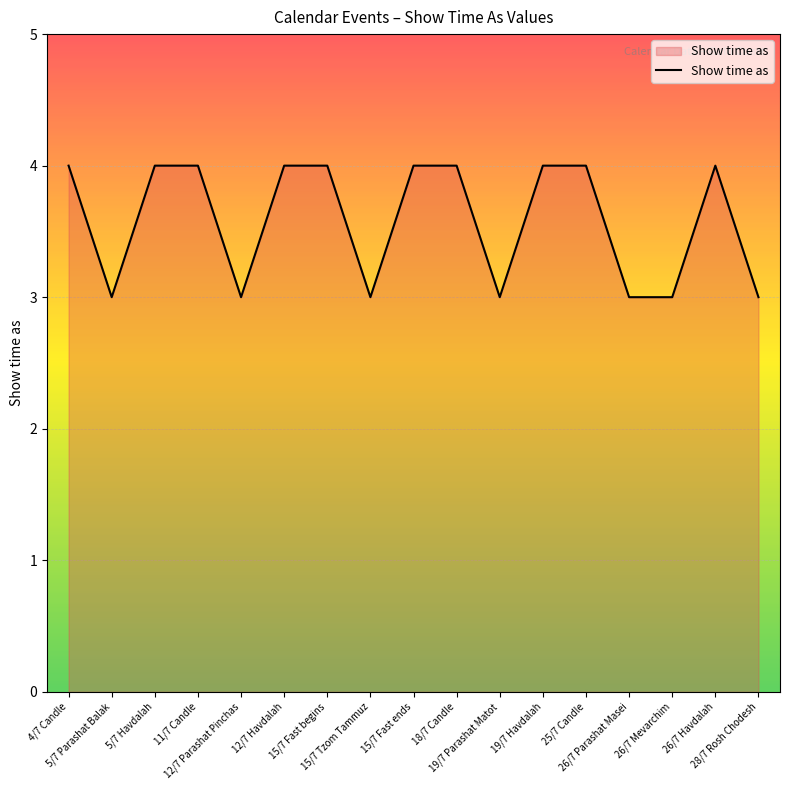

What is the greatest value displayed?

4